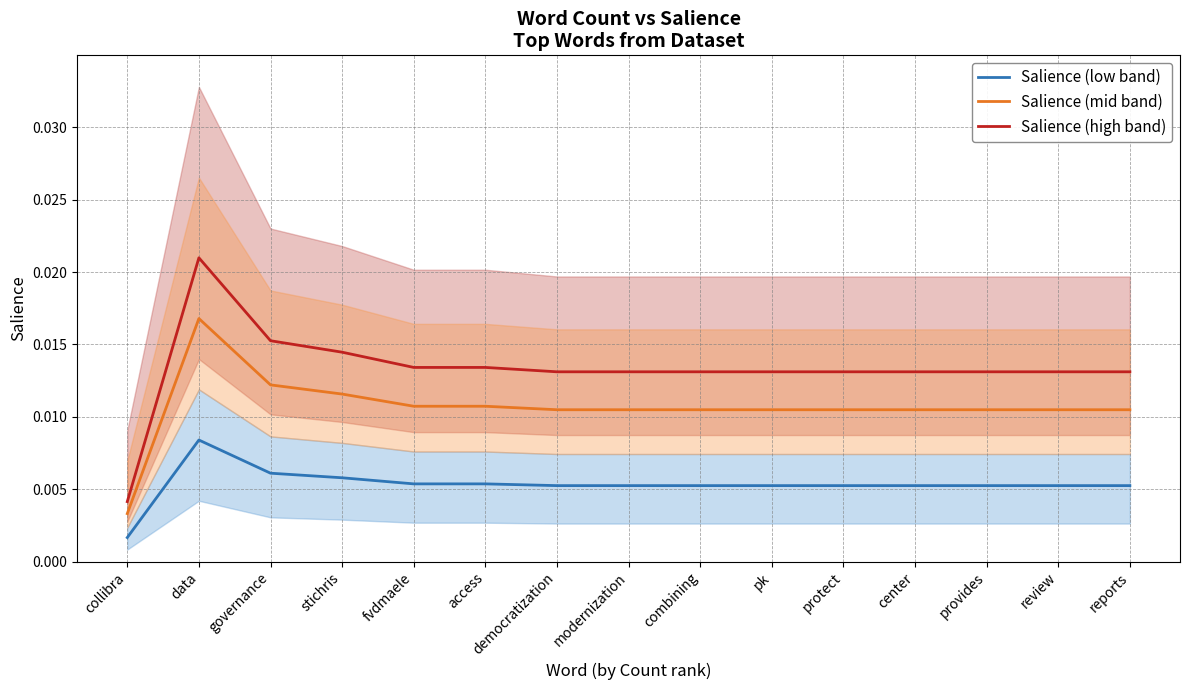

The value of Salience (low band) at fvdmaele is 0.0. True or false?

True